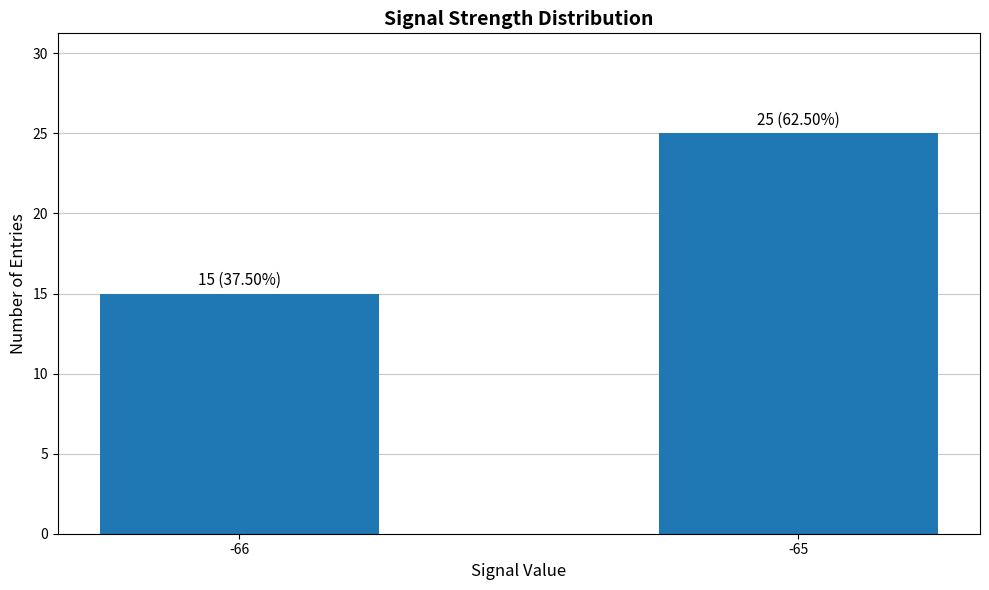

Is it true that the value at -66 is 10?

False